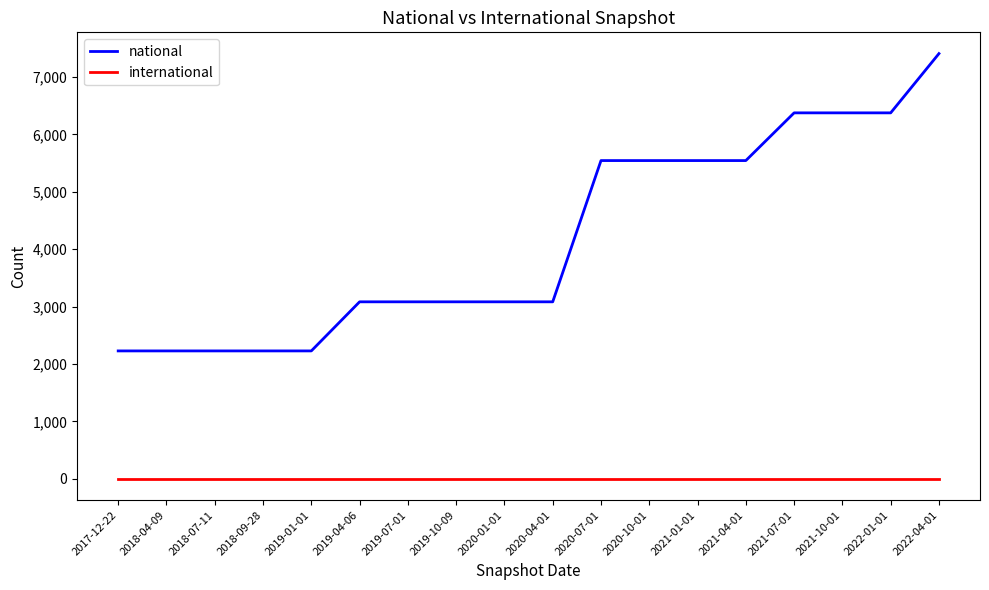

List the series in order of their overall mean, highest first.

national, international